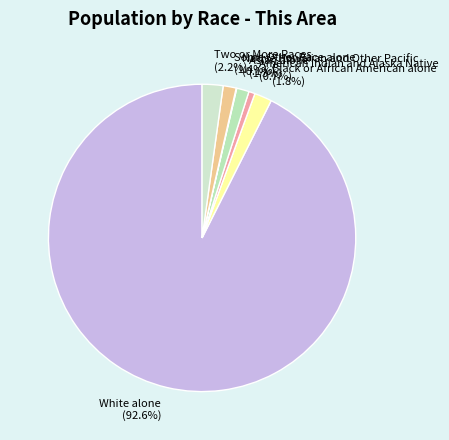

What percentage is NOT represented by Asian alone?

98.7%